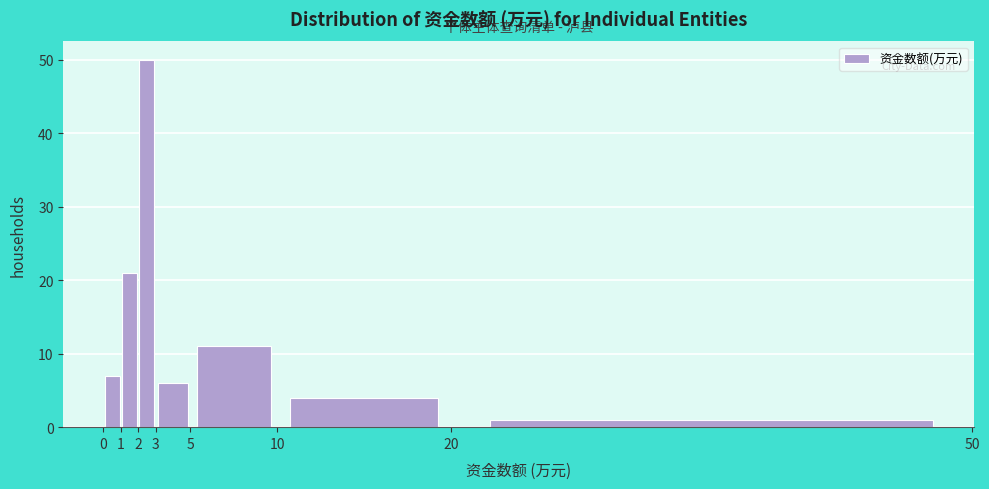

Reading left to right, transcribe this chart: for each bar, give the range it covers on the x-axis and its height. The values are not printed on the chart, so give them approximately, as read against the axis.

0 to 1: 7
1 to 2: 21
2 to 3: 50
3 to 5: 6
5 to 10: 11
10 to 20: 4
20 to 50: 1